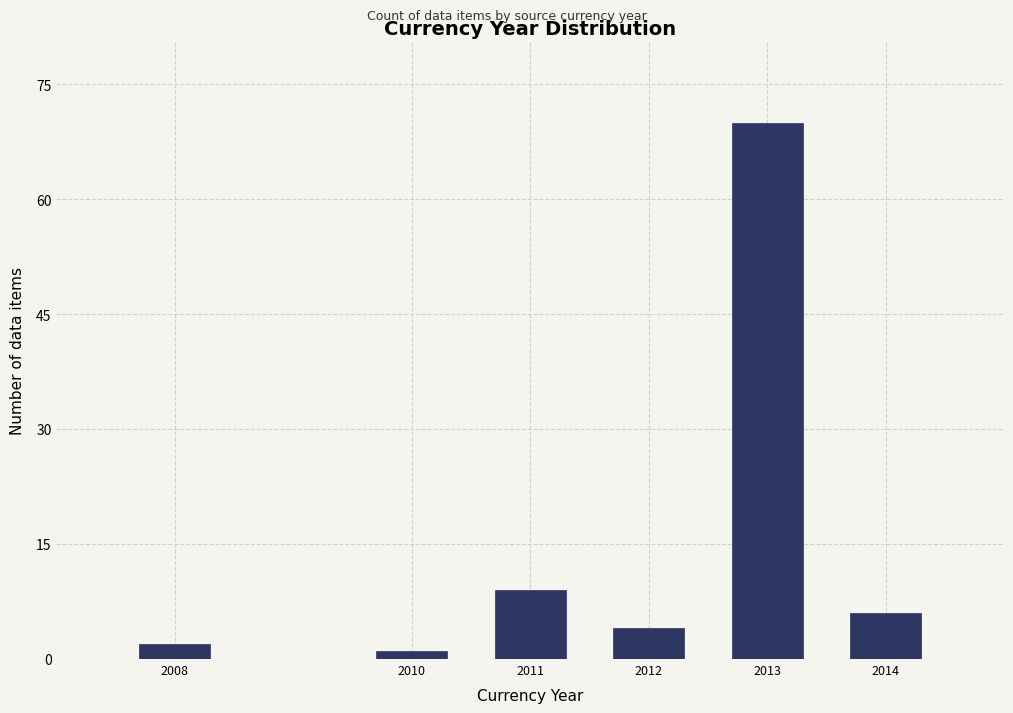

Reading left to right, what are all the values shown in this chart?

2	1	9	4	70	6